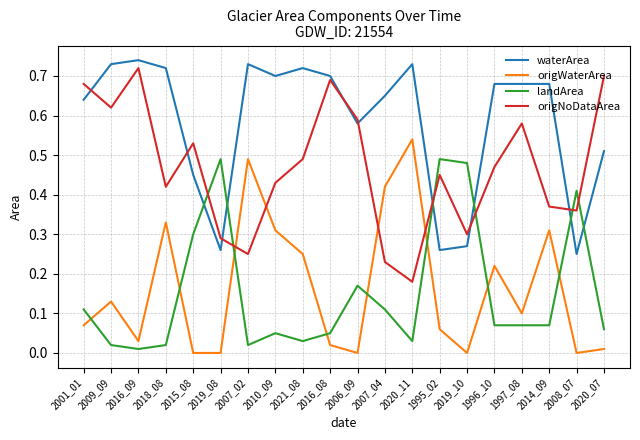

What position from the right is 2020_11?

8